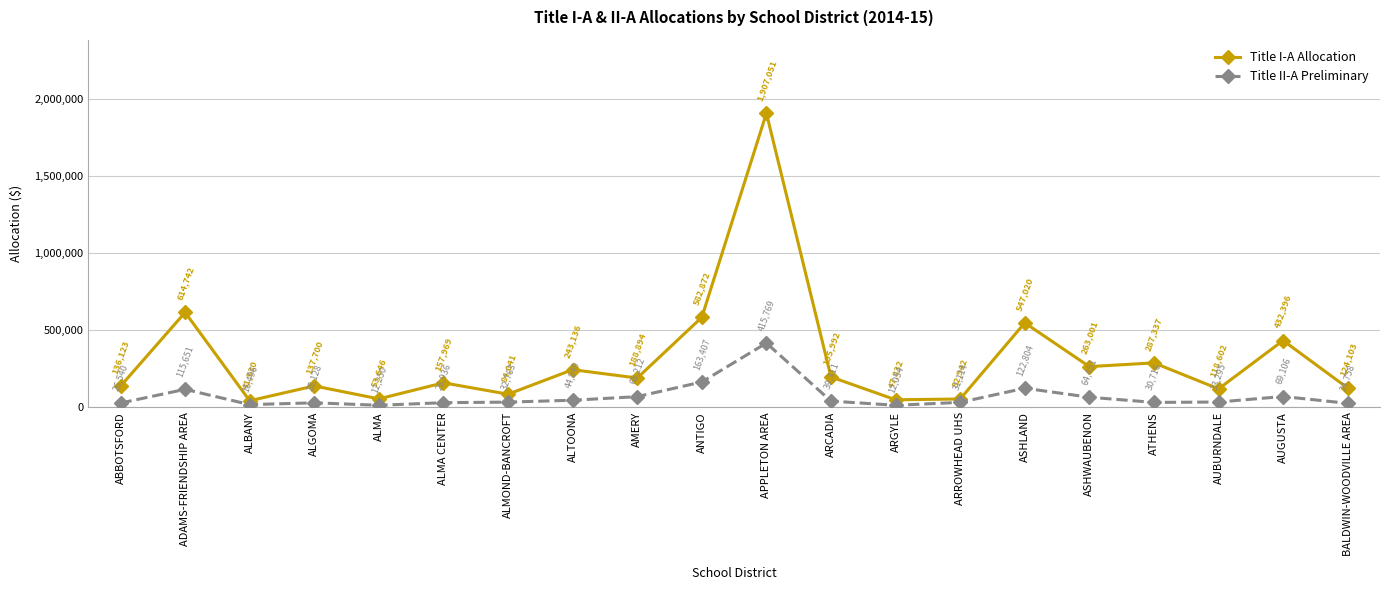

What is the label of the 20th point from the right?

ABBOTSFORD